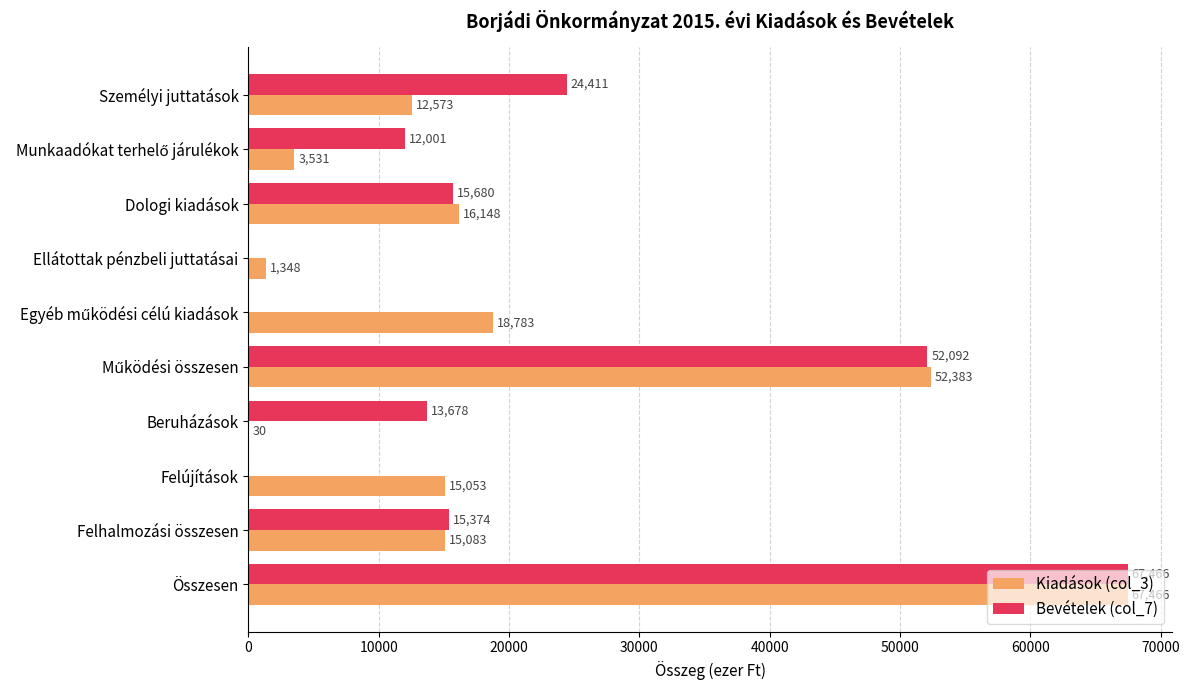

Where is Bevételek (col_7) nearest to the value 33733?

Személyi juttatások